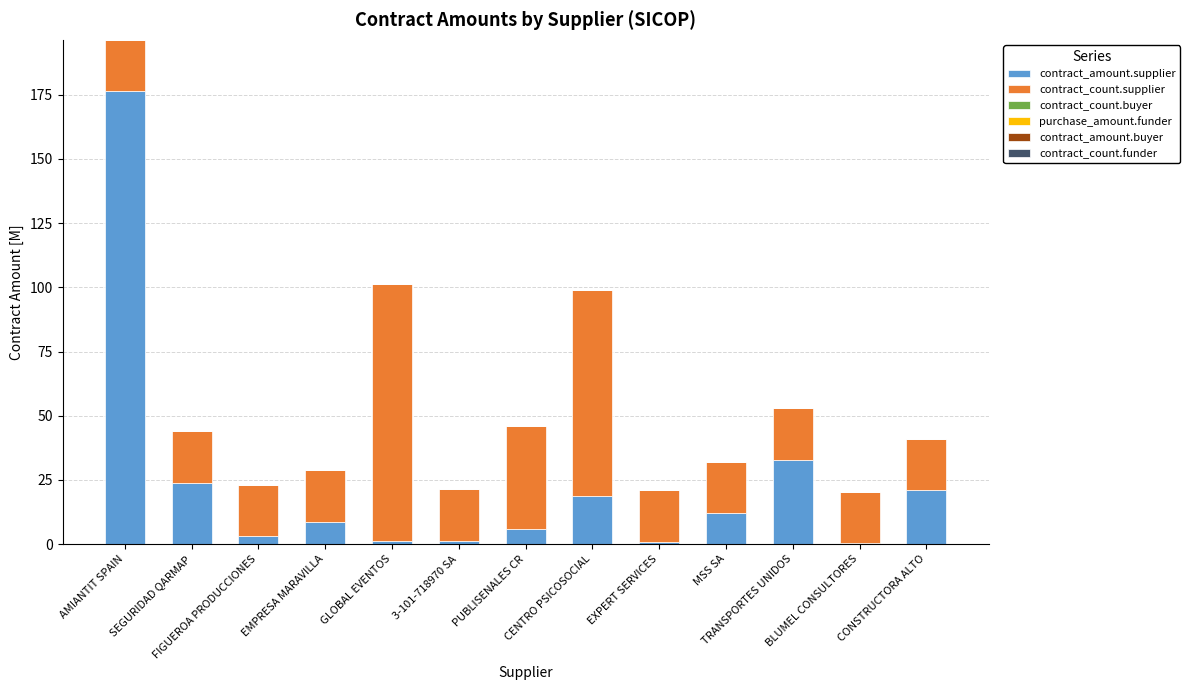

Count the number of data series in this chart.

2